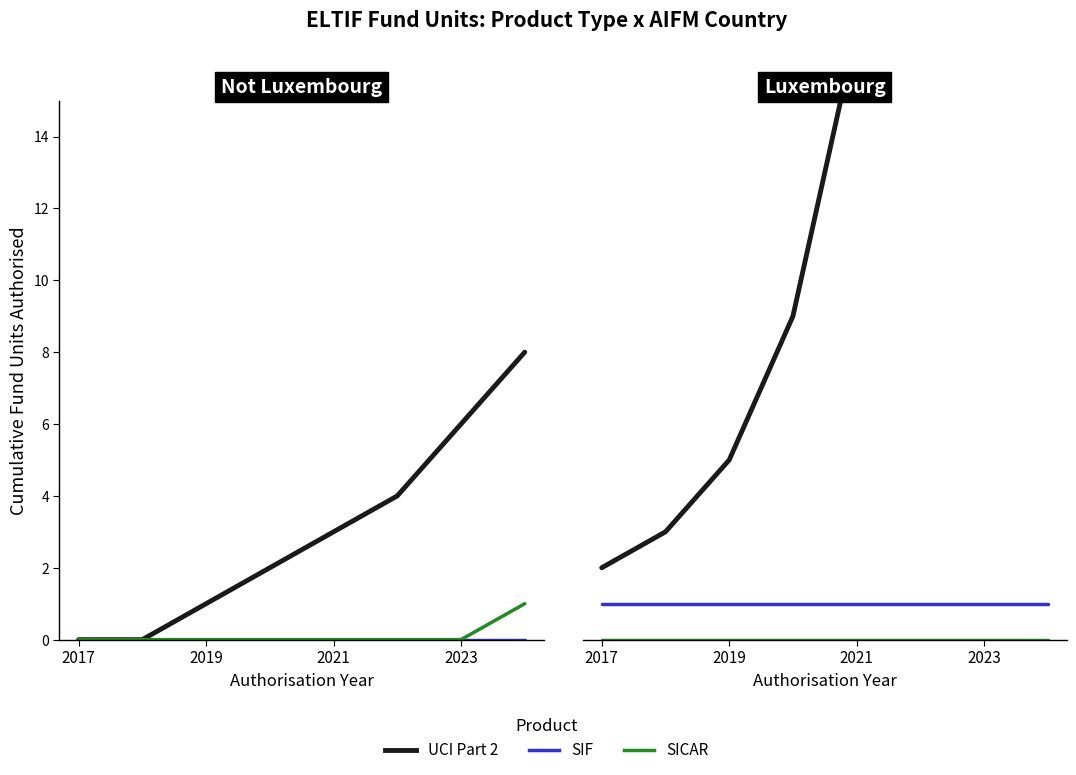

How many lines are shown in the chart?

3